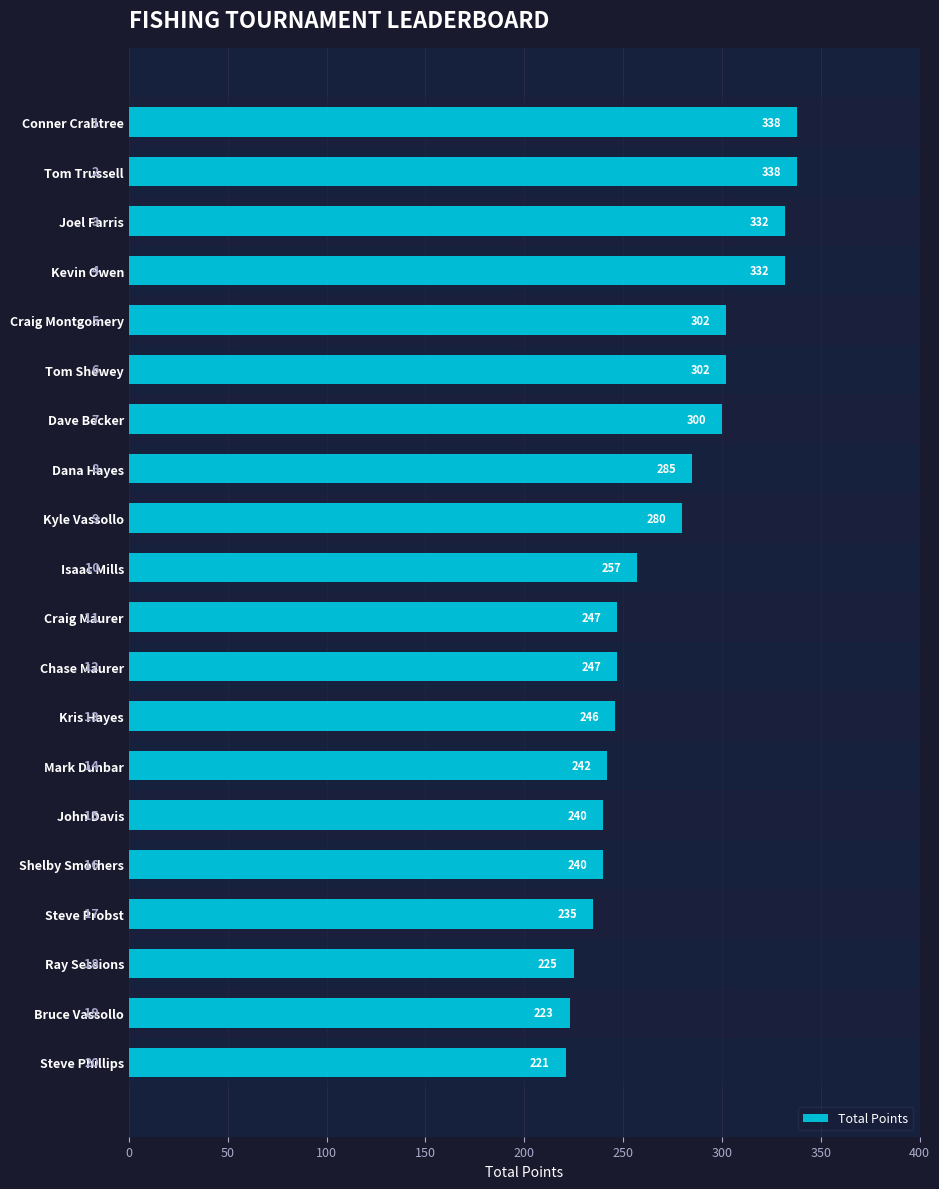

True or false: the data shows 302 at Craig Montgomery.

True